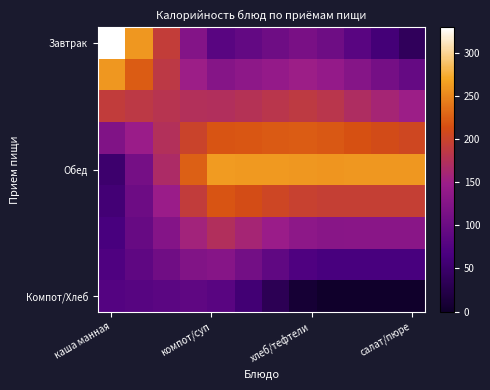

How many data points does each series have?

12